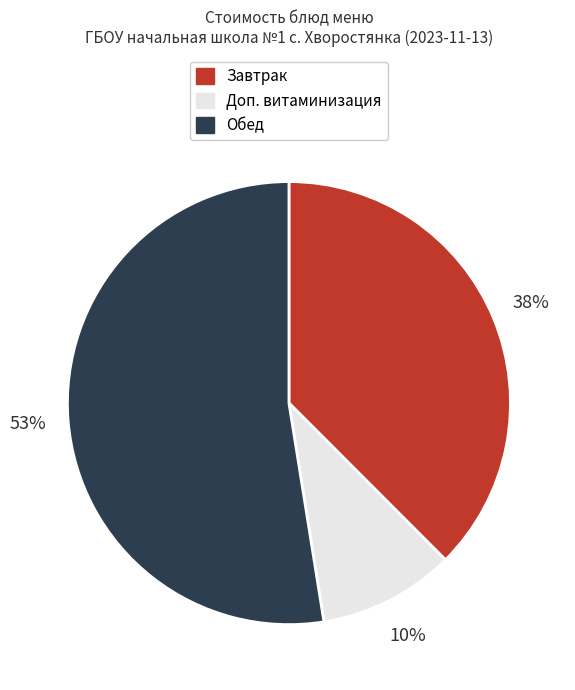

Count the number of slices in the pie.

3